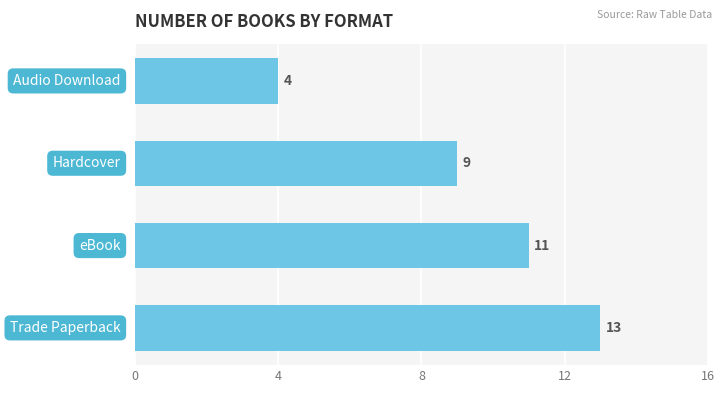

What is the sum of all values?

37